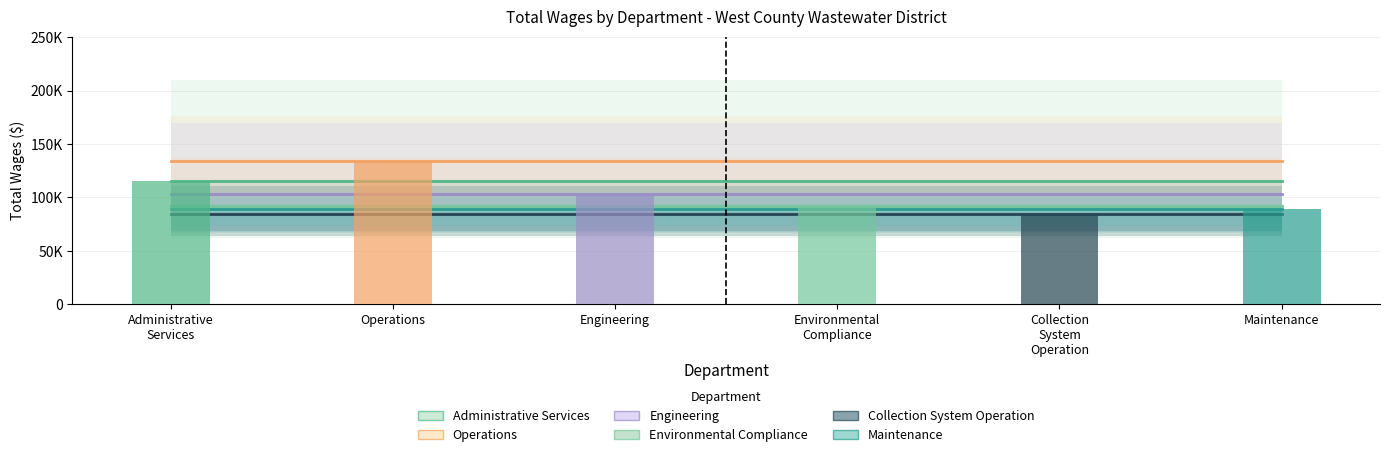

Reading left to right, extract all data points from this chart.

Administrative Services: 115016.0	115016.0	115016.0	115016.0	115016.0	115016.0
Operations: 133899.7	133899.7	133899.7	133899.7	133899.7	133899.7
Engineering: 102982.0	102982.0	102982.0	102982.0	102982.0	102982.0
Environmental Compliance: 92204.2	92204.2	92204.2	92204.2	92204.2	92204.2
Collection System Operation: 84465.1	84465.1	84465.1	84465.1	84465.1	84465.1
Maintenance: 88923.7	88923.7	88923.7	88923.7	88923.7	88923.7